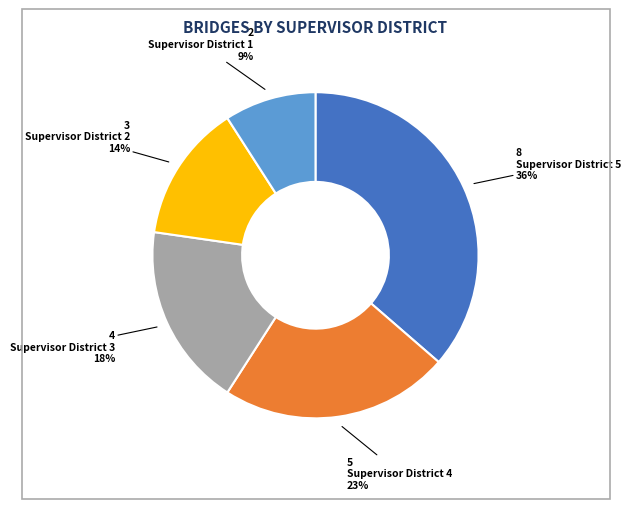

To the nearest percent, what is the combined percentage of Supervisor District 1 and Supervisor District 4?

32%